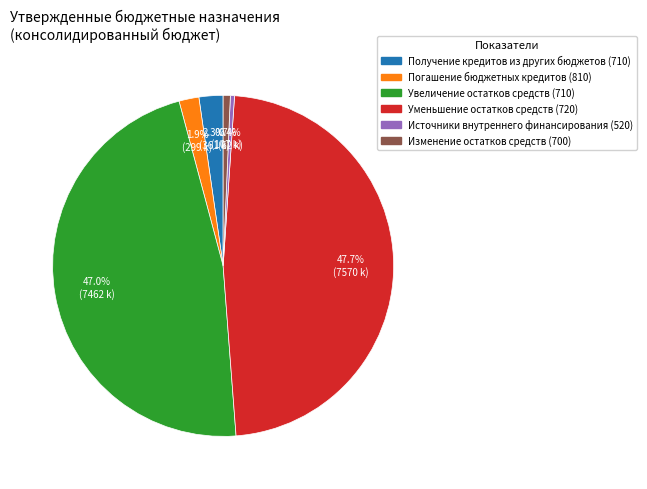

Which category has the biggest portion of the pie?

Уменьшение остатков средств (720)